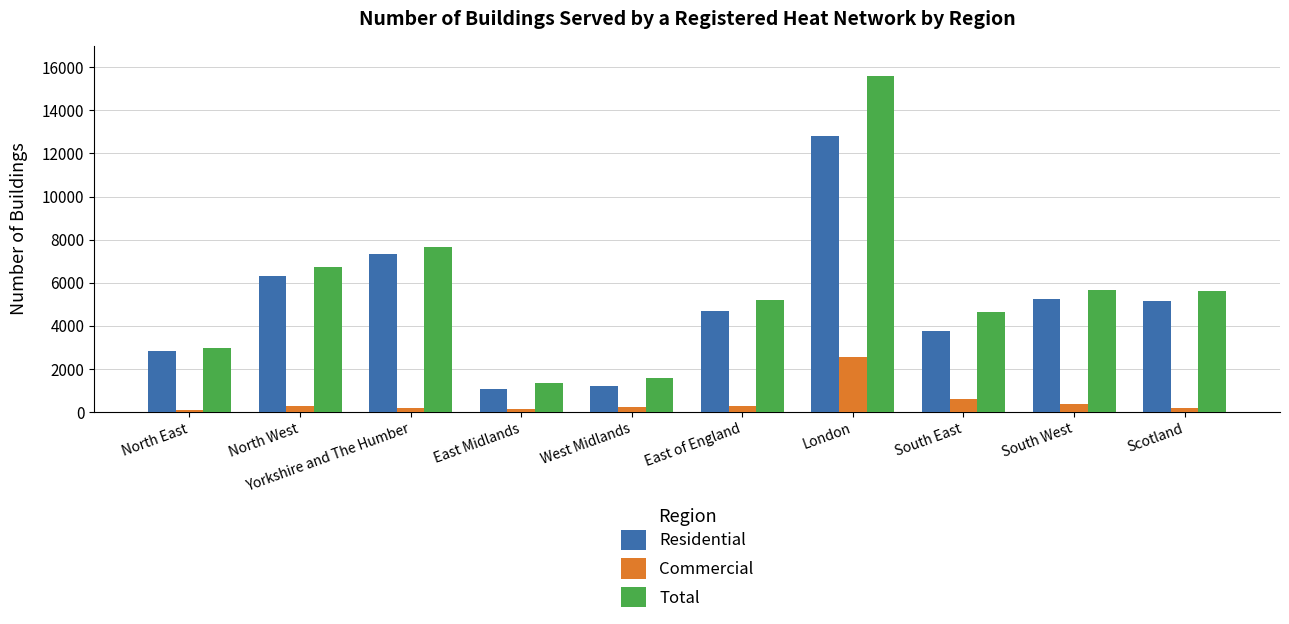

What is the lowest value of the Total series?

1340